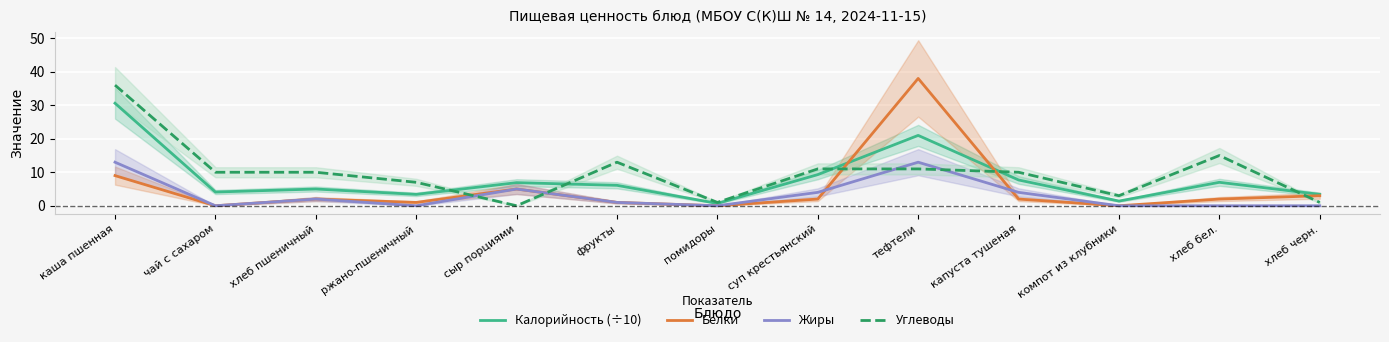

How many data points in Углеводы are above 10?

5